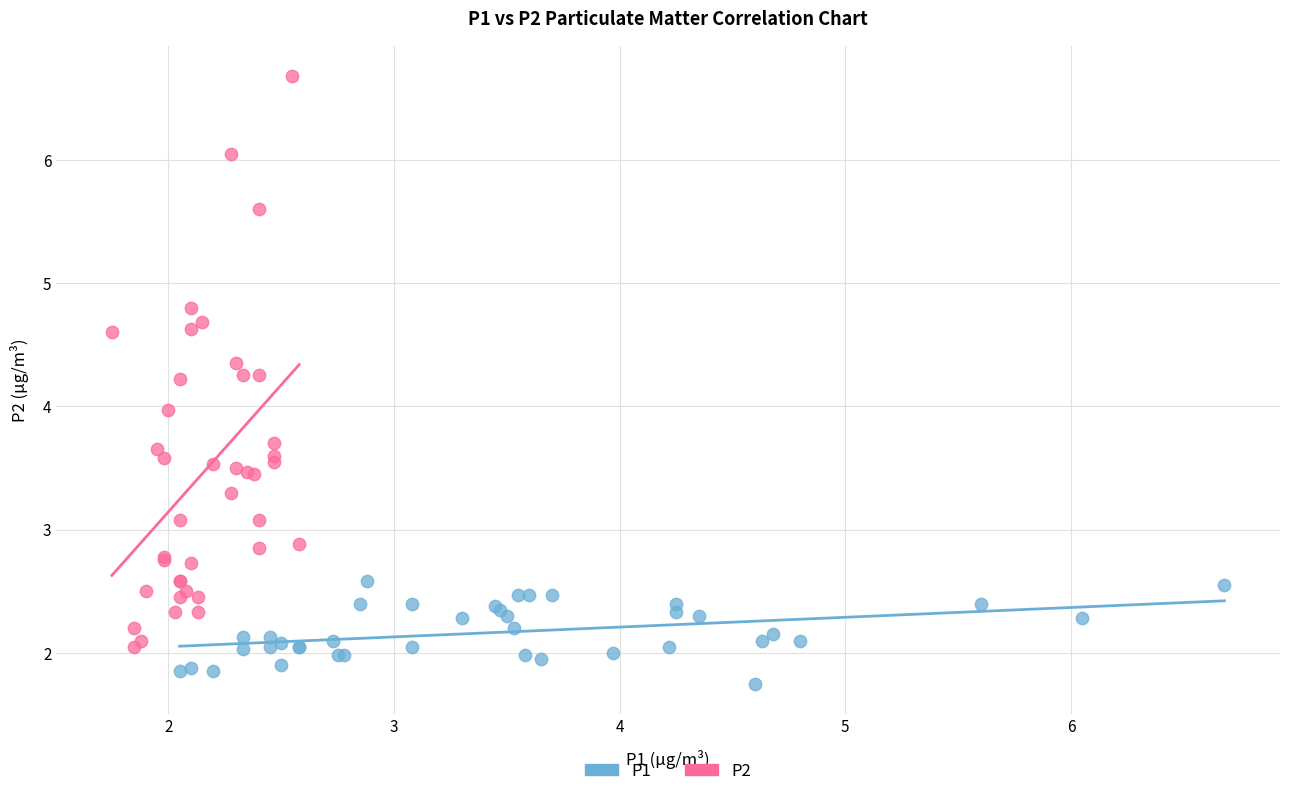

Which series contains the highest Y value?

P2